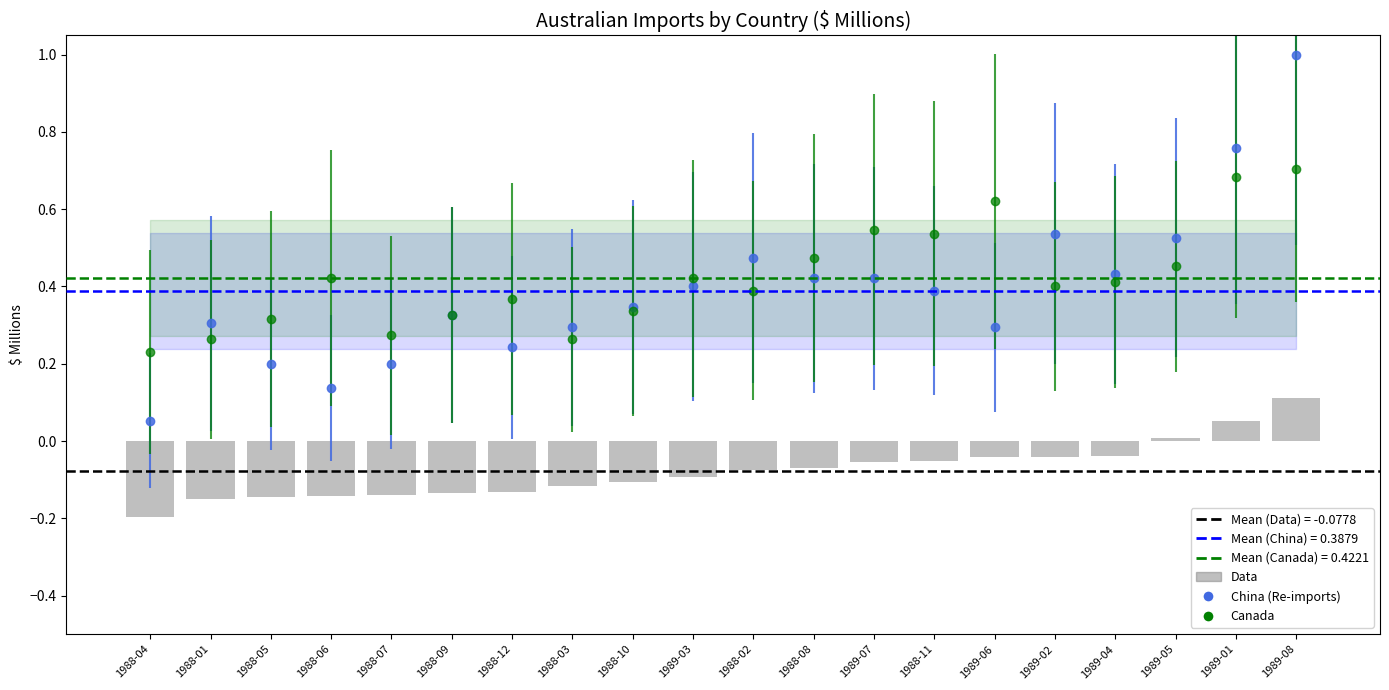

How many data points are less than 0?

17